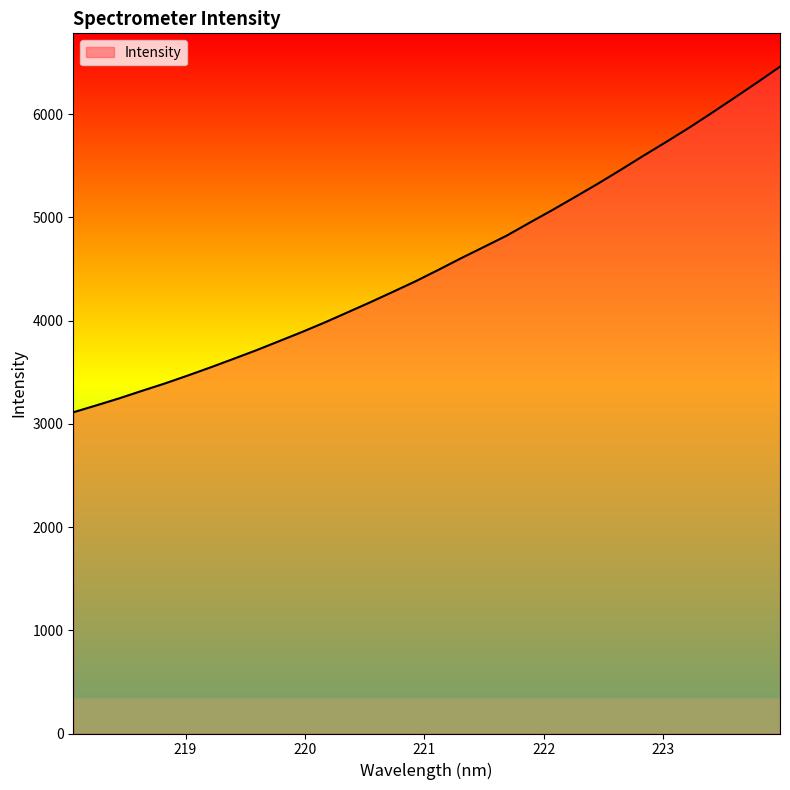

What is the difference between the maximum and minimum values?

3347.7